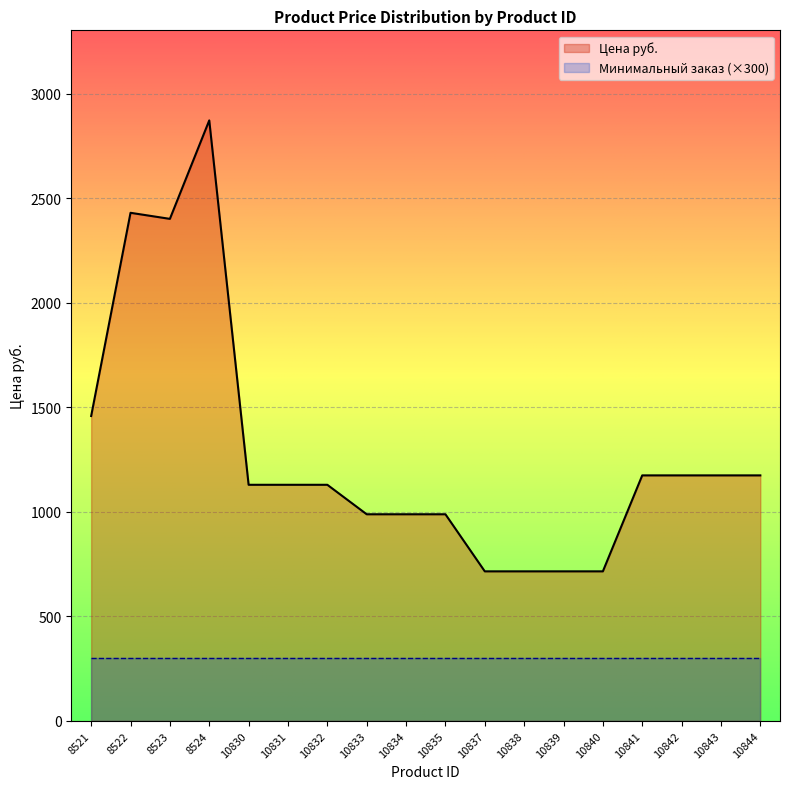

The chart shows a value of 3244 at 8522. True or false?

False